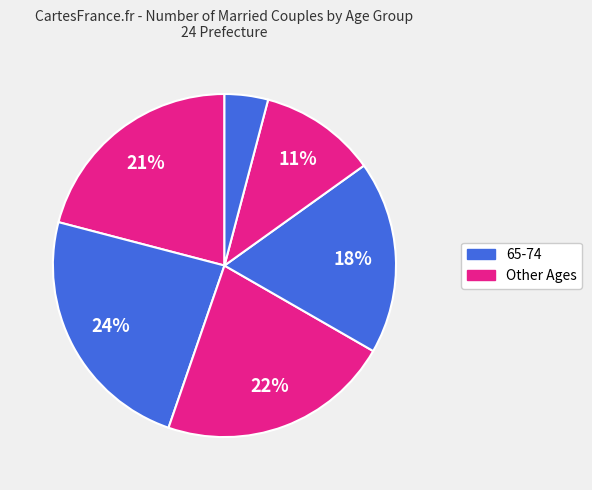

How many slices are in this pie chart?

6